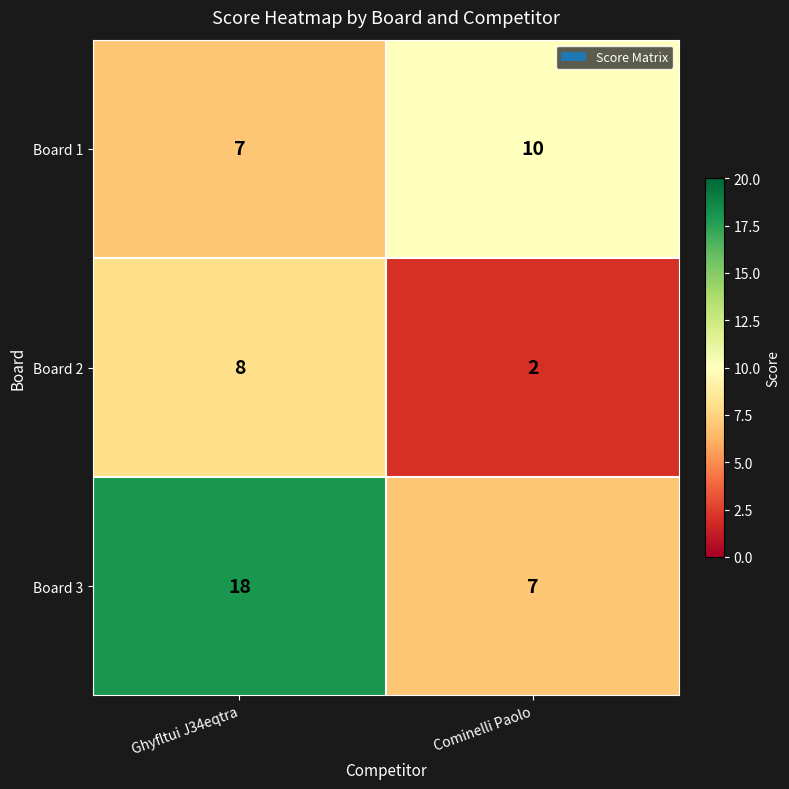

Which series has the widest spread of values?

Board 3